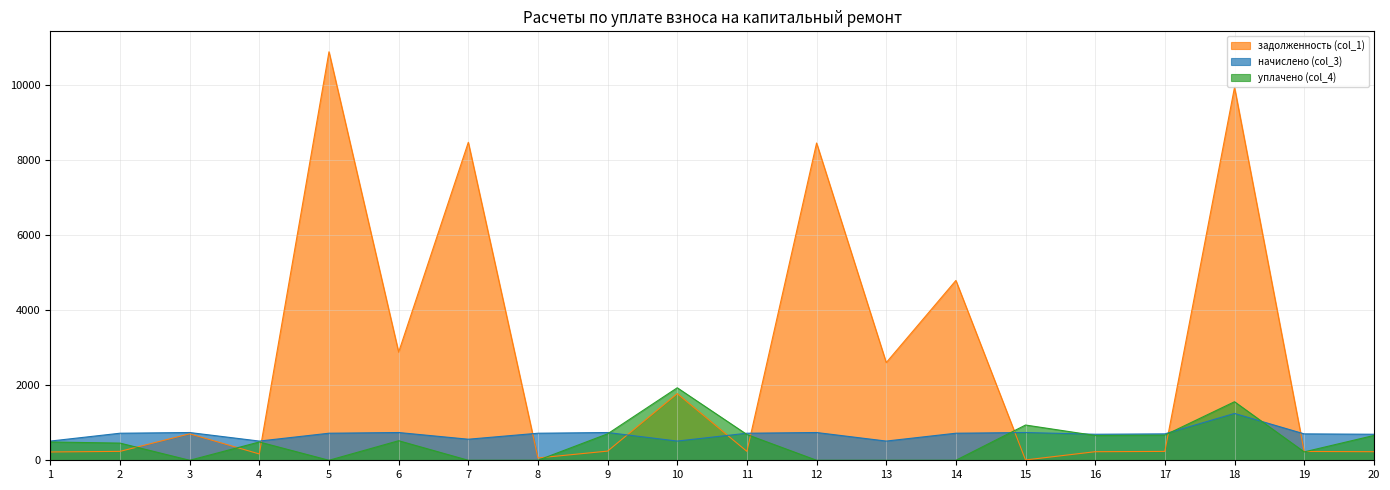

How many lines are shown in the chart?

3